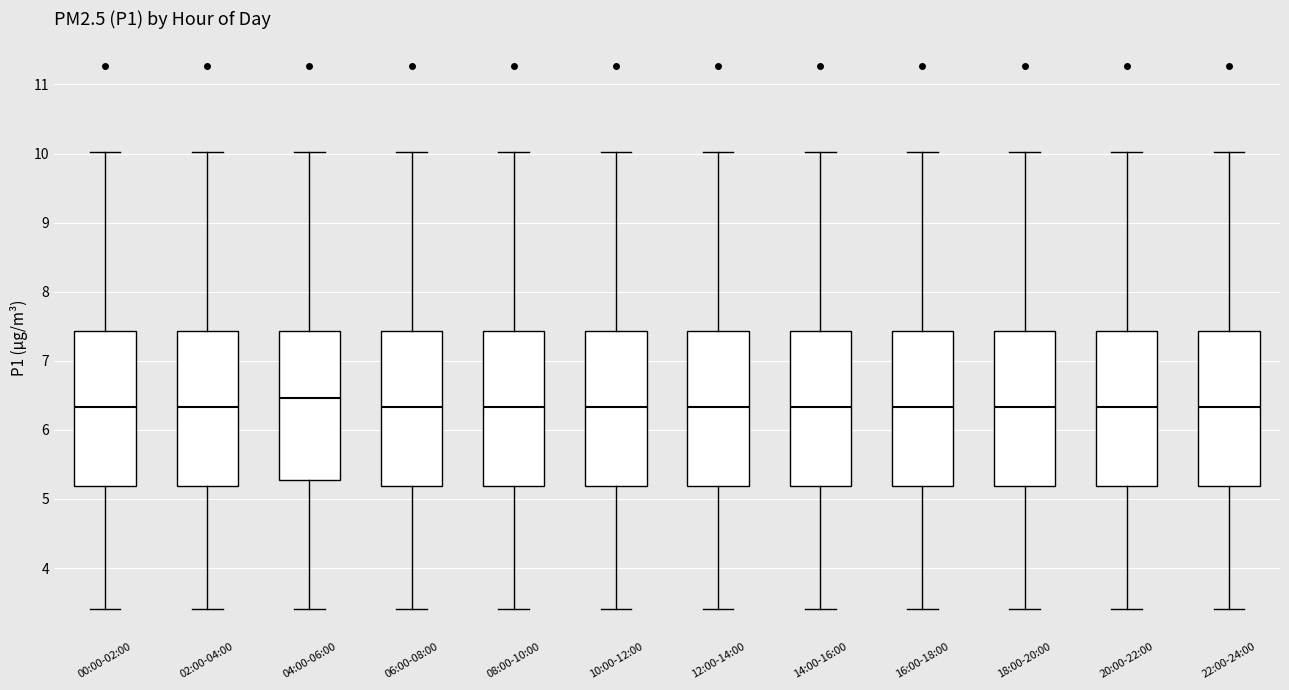

Which box's median line is the highest?

04:00-06:00